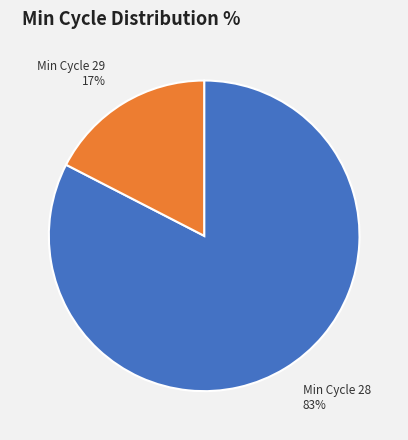

To the nearest percent, what is the average slice percentage?

50%